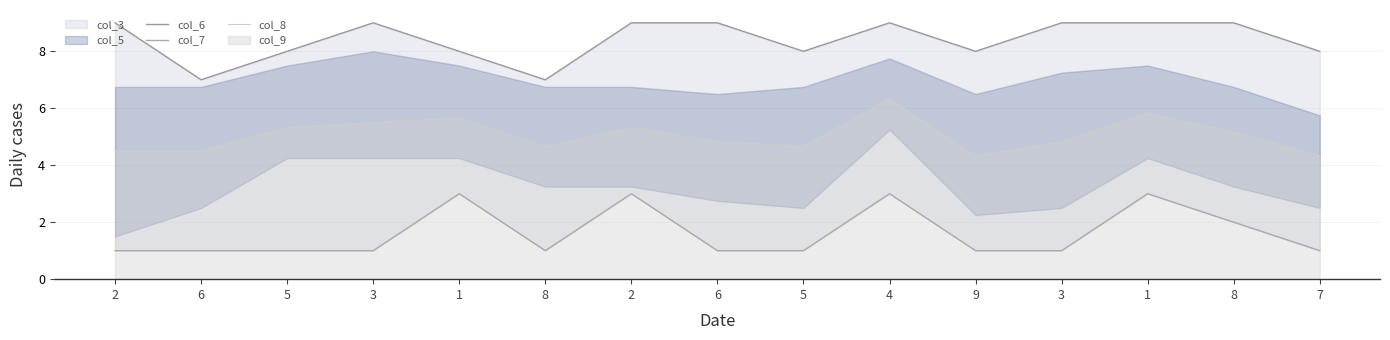

Where is the first local maximum for col_8?

1